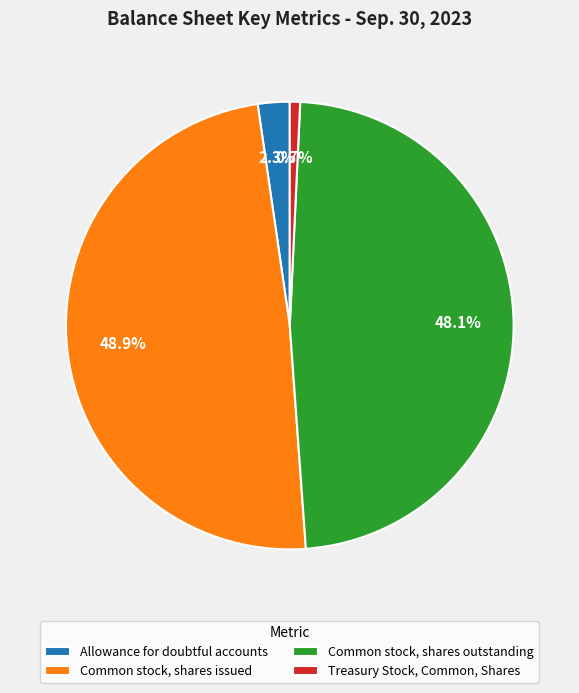

The Allowance for doubtful accounts slice represents 2% of the pie. True or false?

True